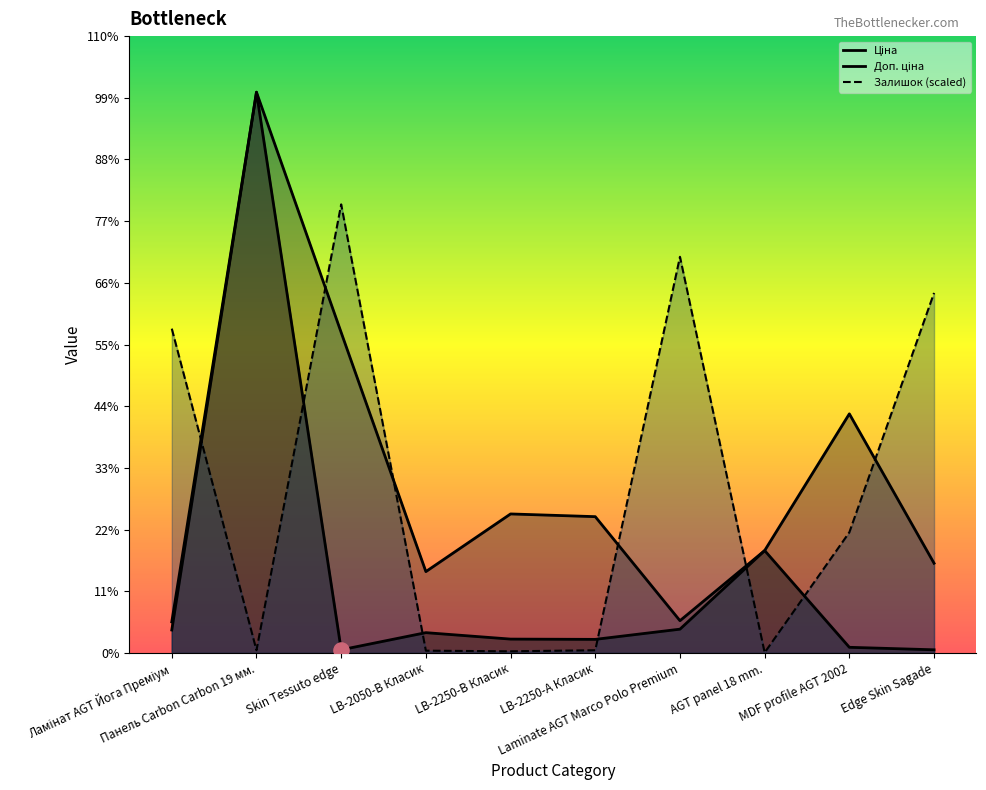

Which series has the largest total across all categories?

Доп. ціна